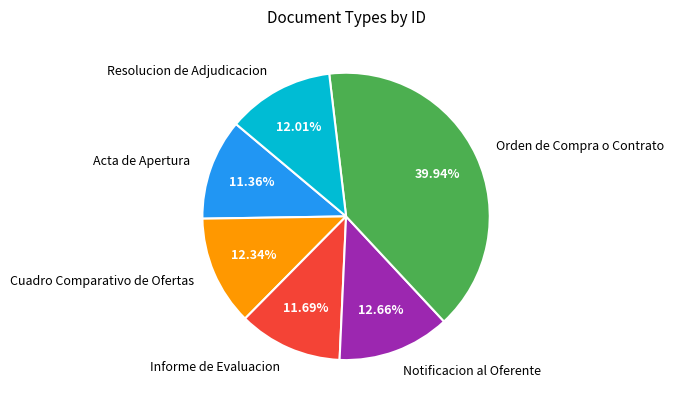

True or false: Resolucion de Adjudicacion accounts for 1% of the total.

False